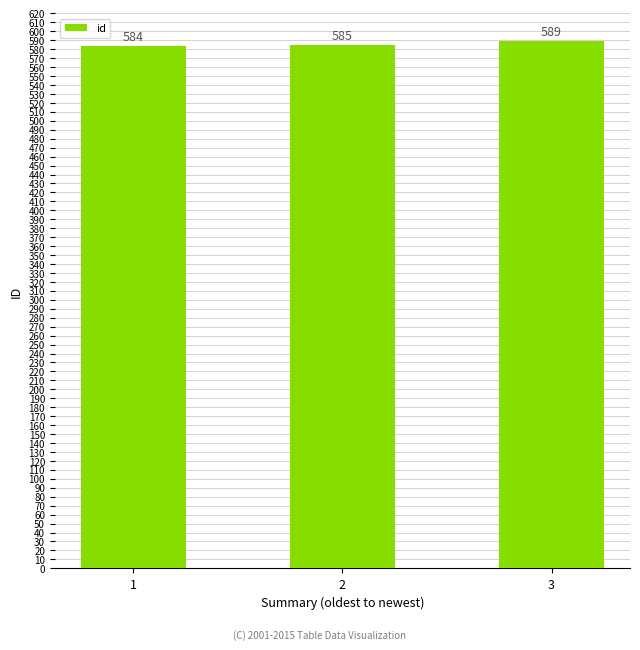

Reading left to right, transcribe all the data shown in this chart.

1=584	2=585	3=589